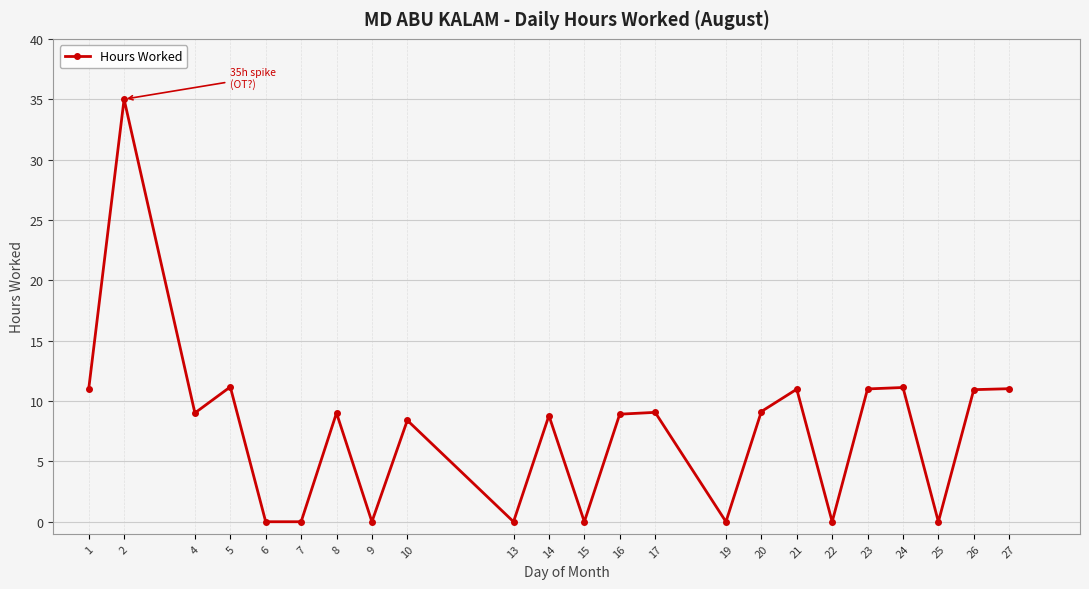

The chart shows a value of 6.4 at 5. True or false?

False